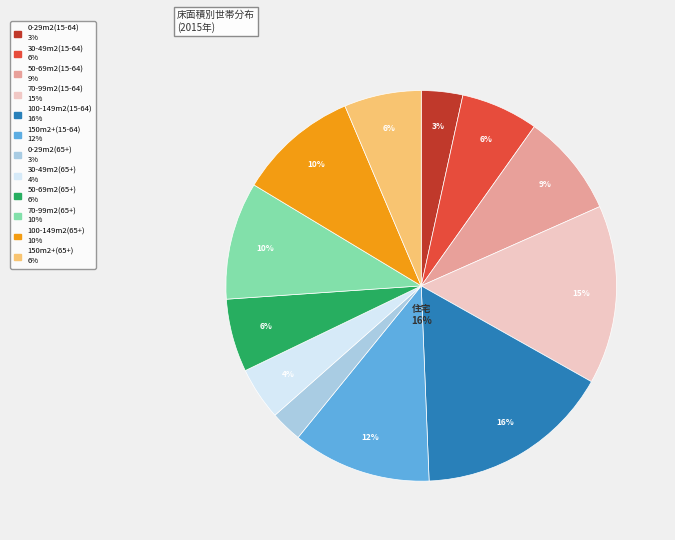

How many segments does this pie chart have?

12